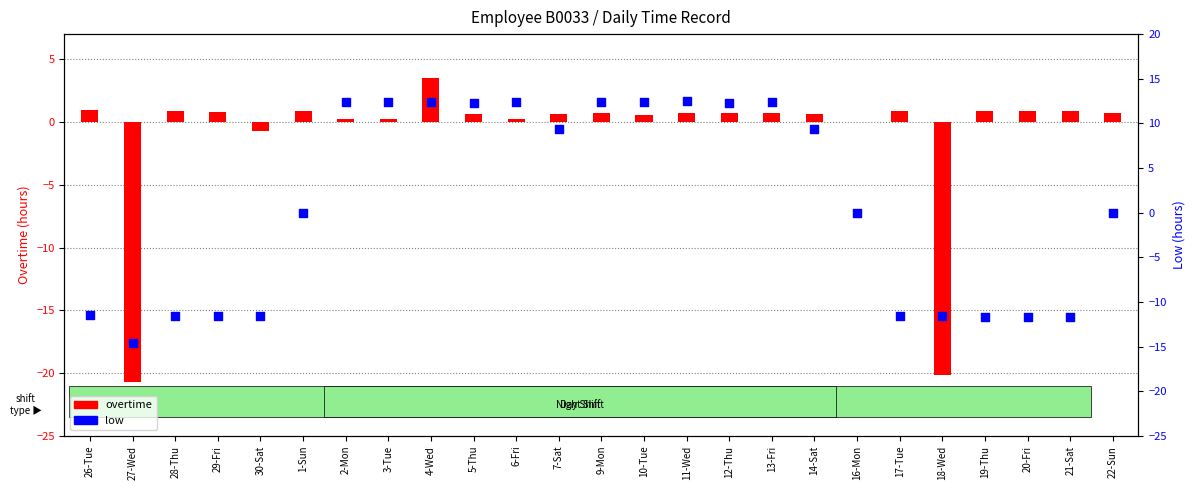

Is the value of overtime at 3-Tue greater than the value of low at 30-Sat?

Yes